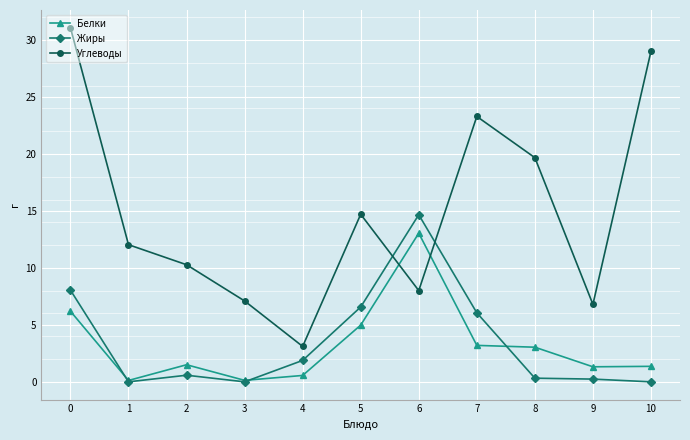

At which label does Жиры reach its peak?

6